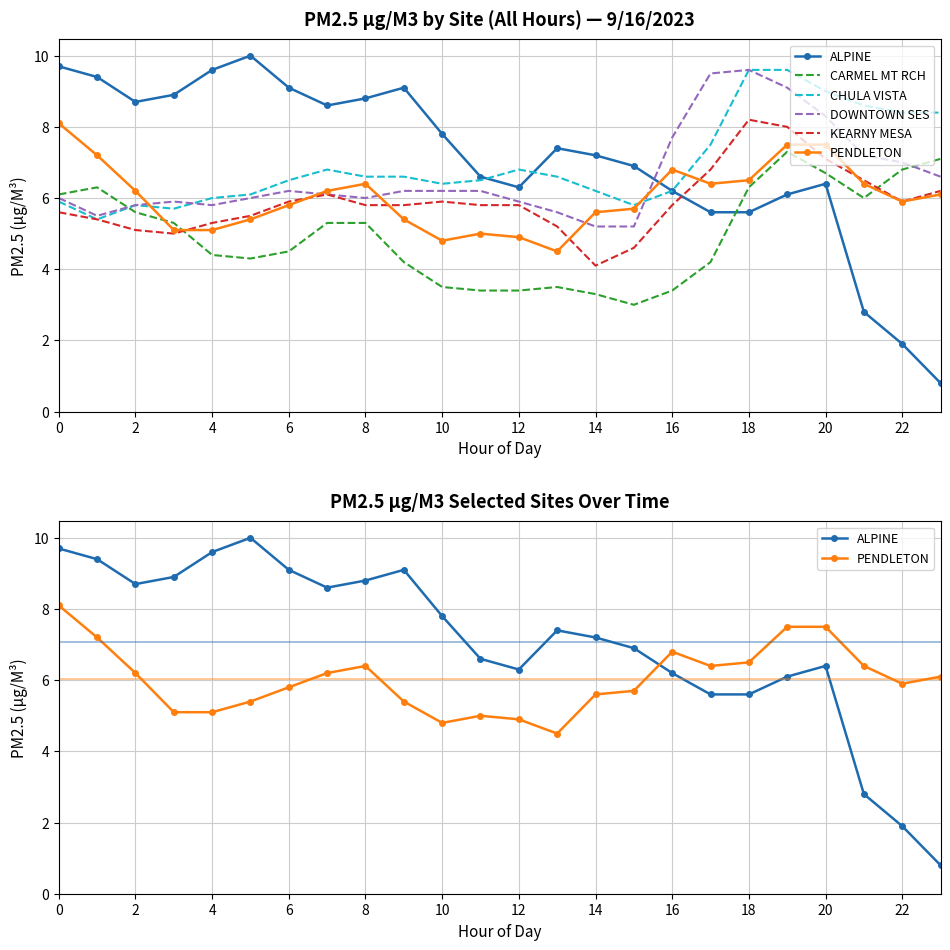

At which label does KEARNY MESA reach its minimum?

14